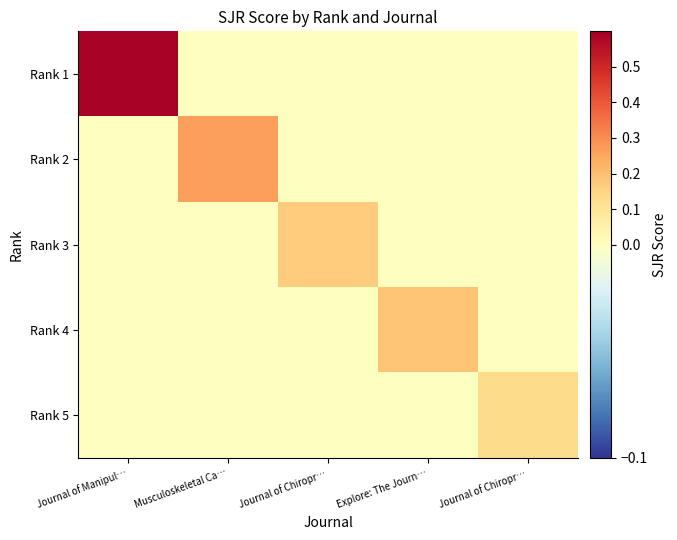

What is the spread (max minus min) of values at Journal of Manipul…?

0.6